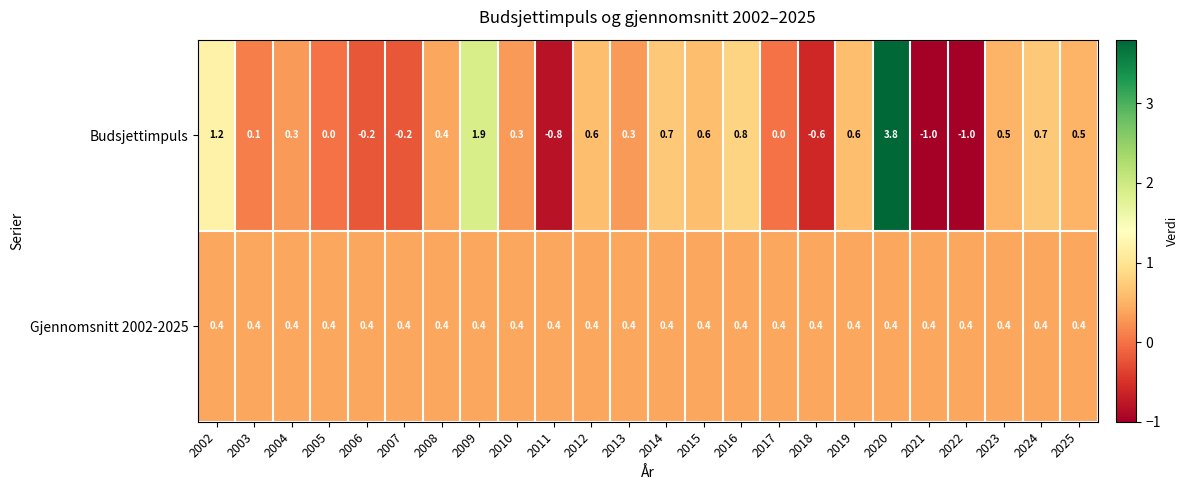

Rank the series at 2016 from highest to lowest value.

Budsjettimpuls, Gjennomsnitt 2002-2025